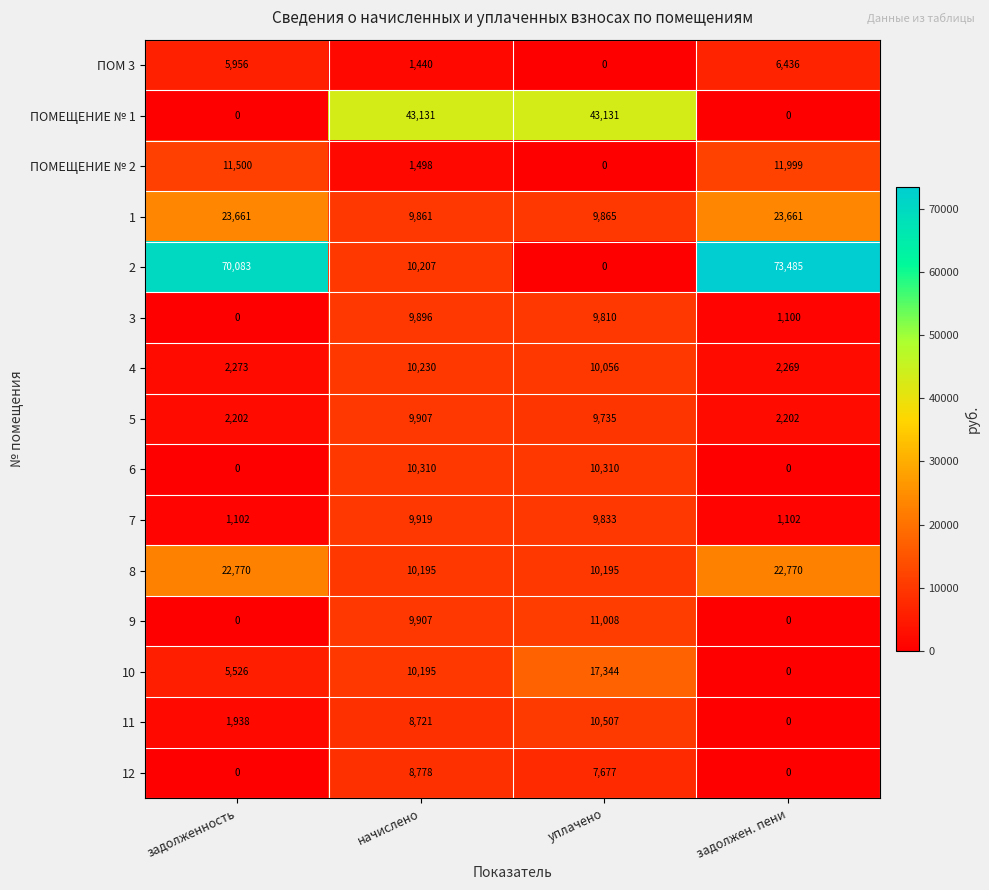

Which series has the largest range (max minus min)?

2